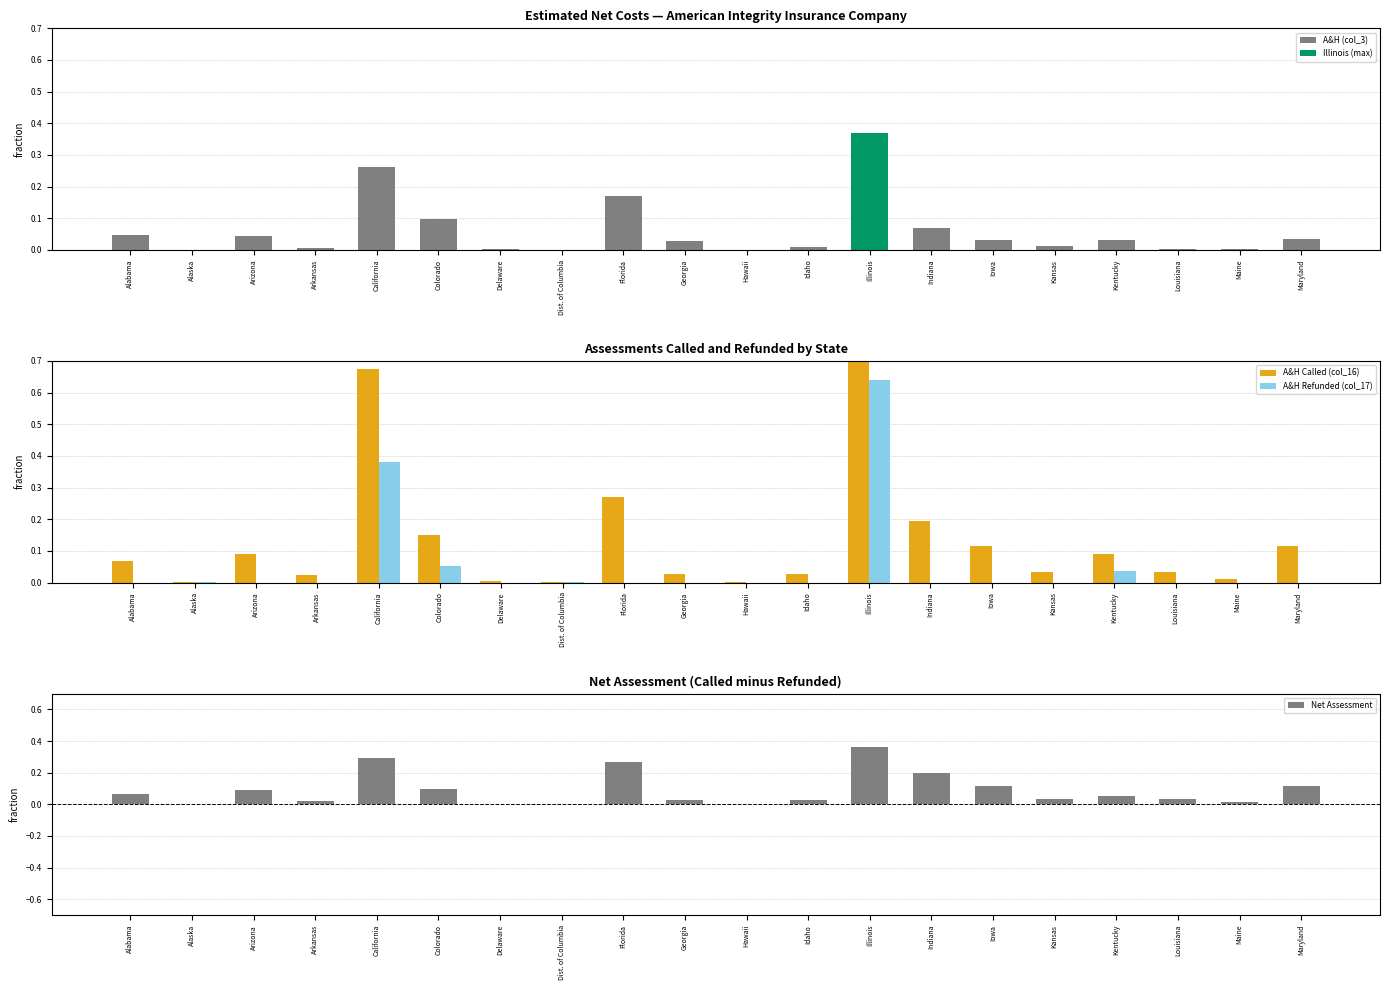

The A&H (col_3) series shows 0.0 at Kansas. True or false?

True